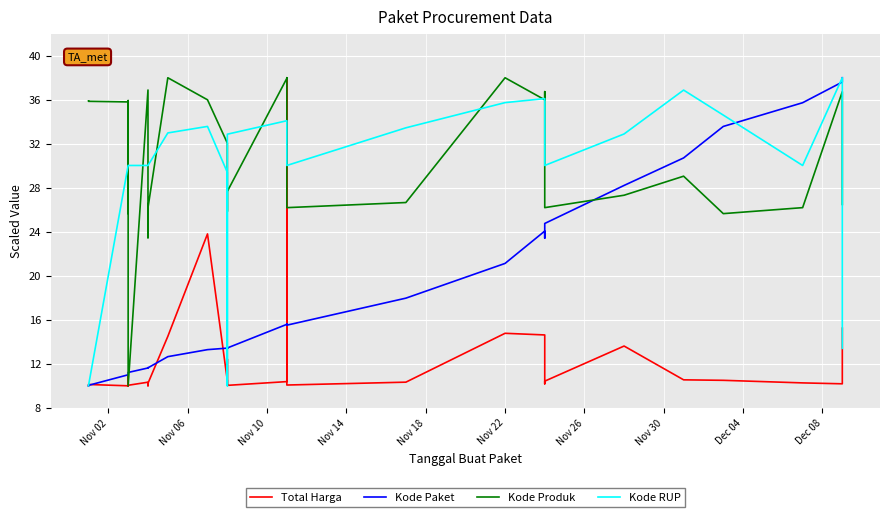

True or false: Total Harga has a value of 7.6 at Nov 14.

False